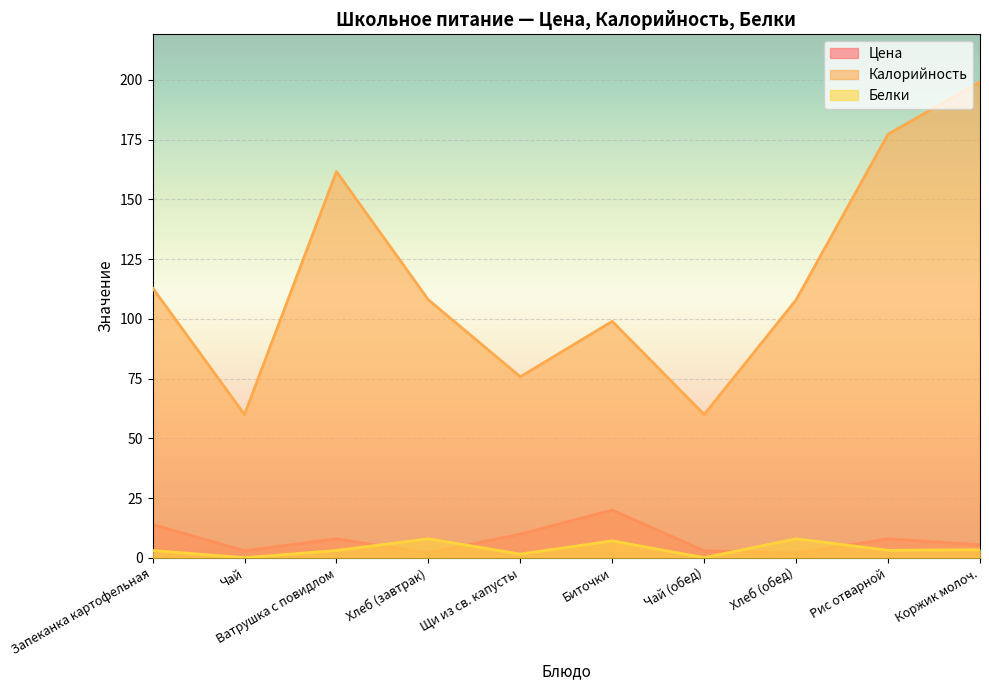

What is the sum of the Цена values at Ватрушка с повидлом and Хлеб (обед)?

10.0